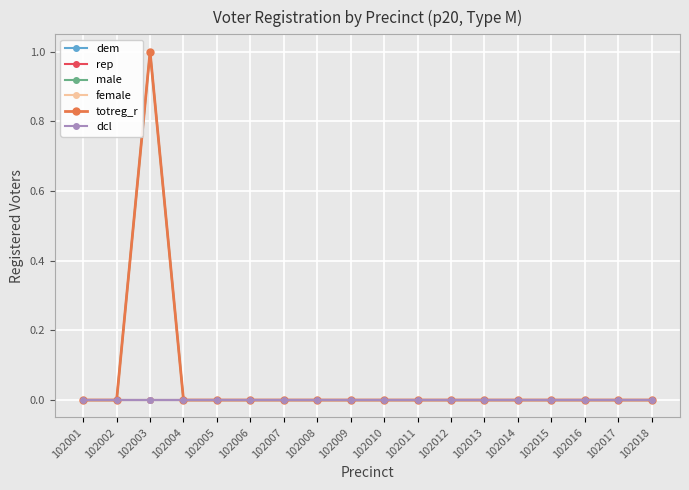

List the labels in order of male value, smallest first.

102001, 102002, 102004, 102005, 102006, 102007, 102008, 102009, 102010, 102011, 102012, 102013, 102014, 102015, 102016, 102017, 102018, 102003